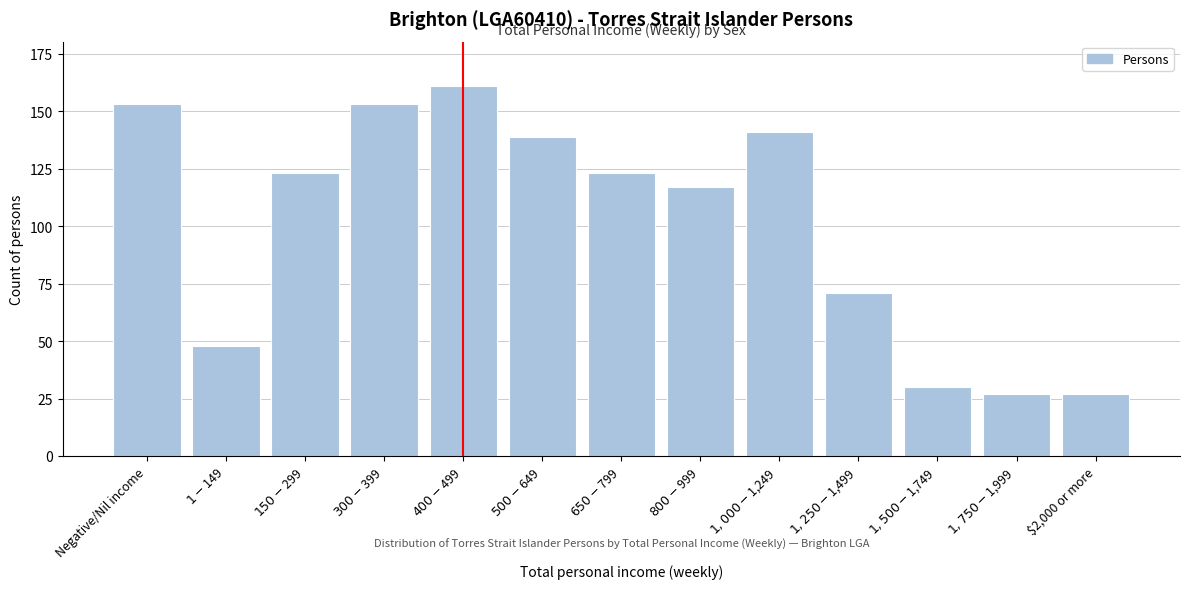

Reading left to right, transcribe all the data shown in this chart.

153	48	123	153	161	139	123	117	141	71	30	27	27